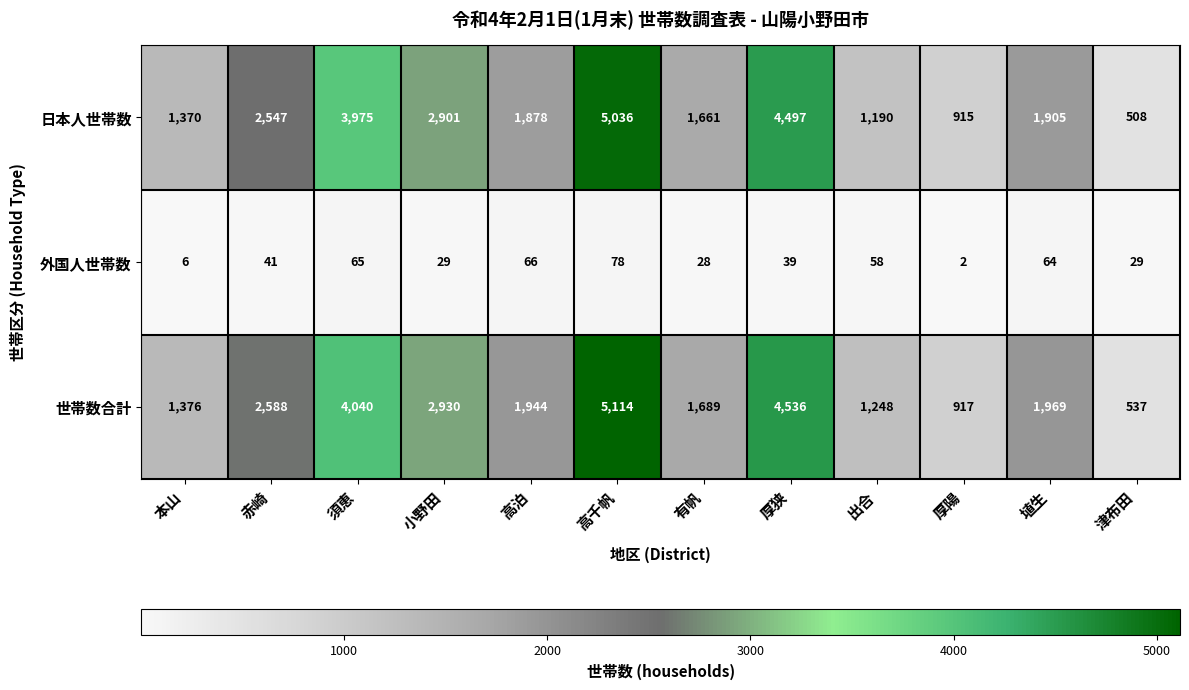

What is the spread (max minus min) of values at 有帆?

1661